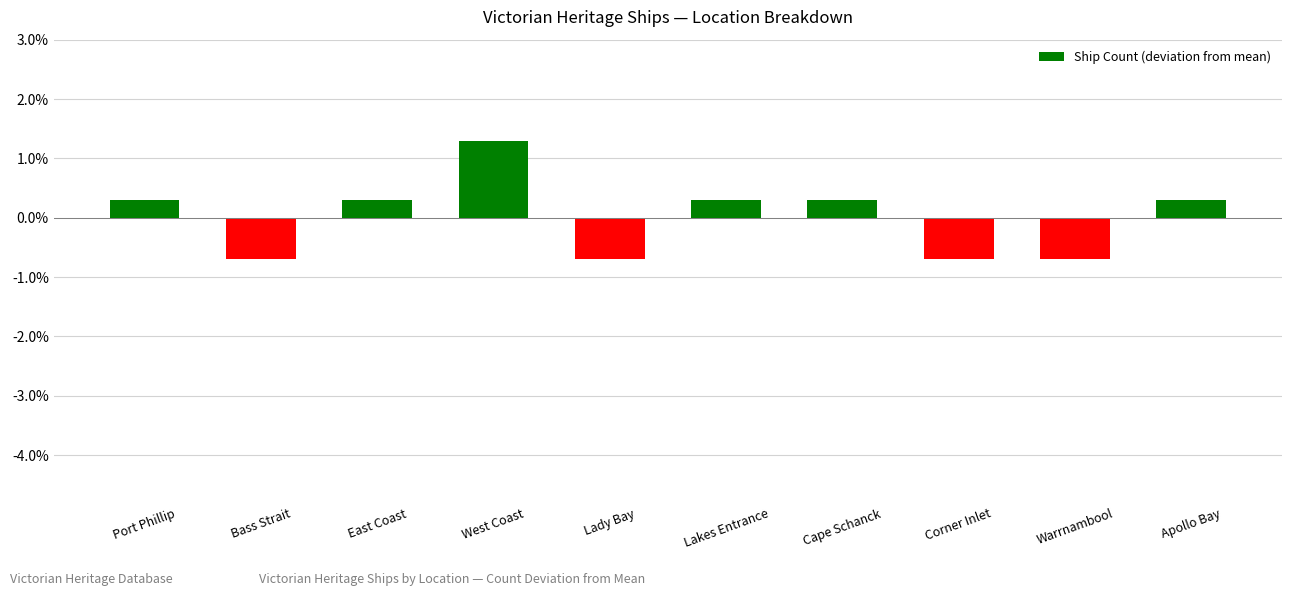

What position from the right is Apollo Bay?

1